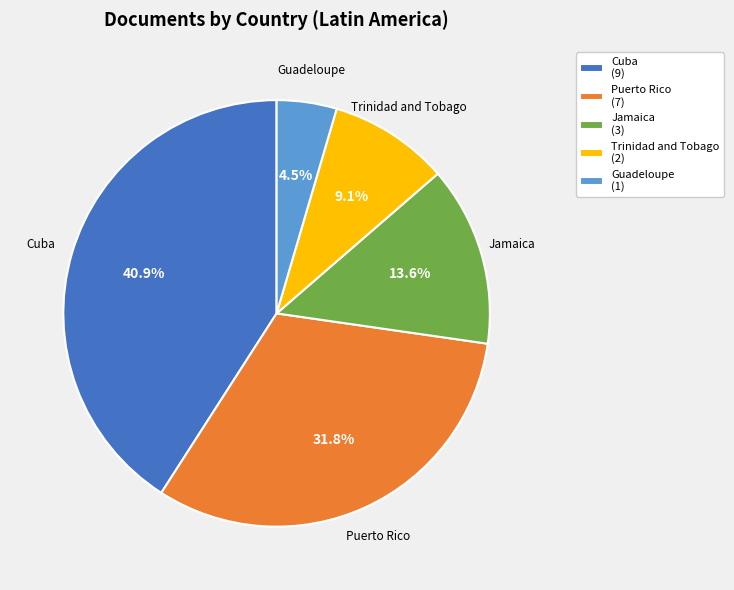

To the nearest percent, what is the combined percentage of Trinidad and Tobago and Cuba?

50%